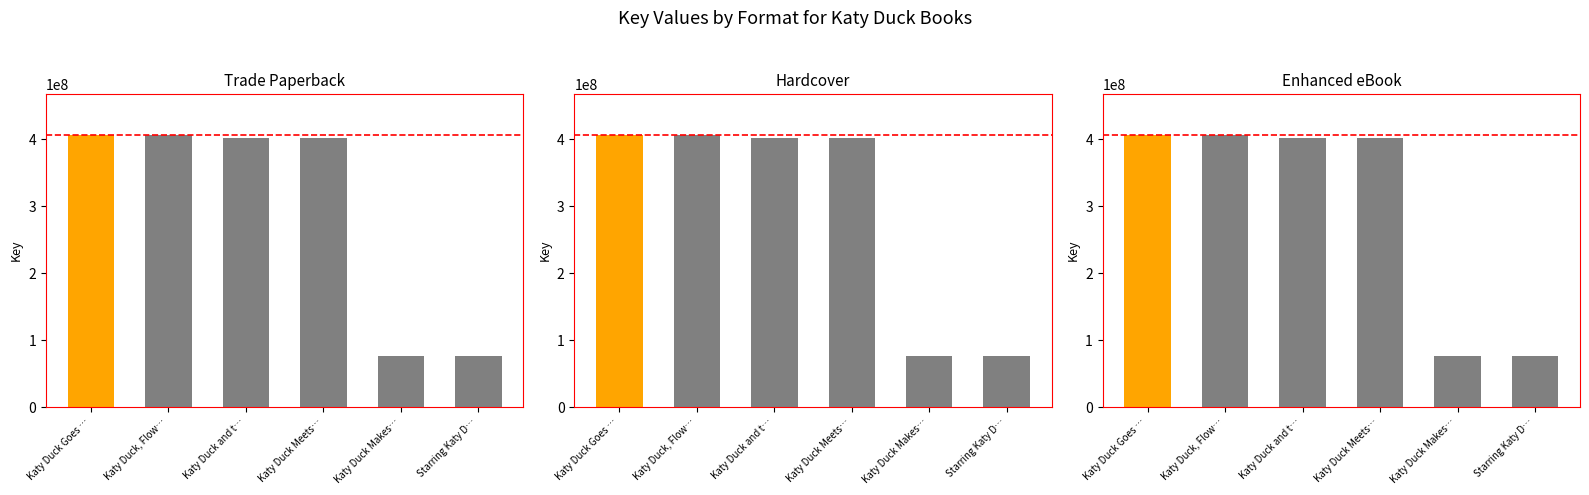

Rank the series at Katy Duck Goes … from highest to lowest value.

Trade Paperback, Hardcover, Enhanced eBook